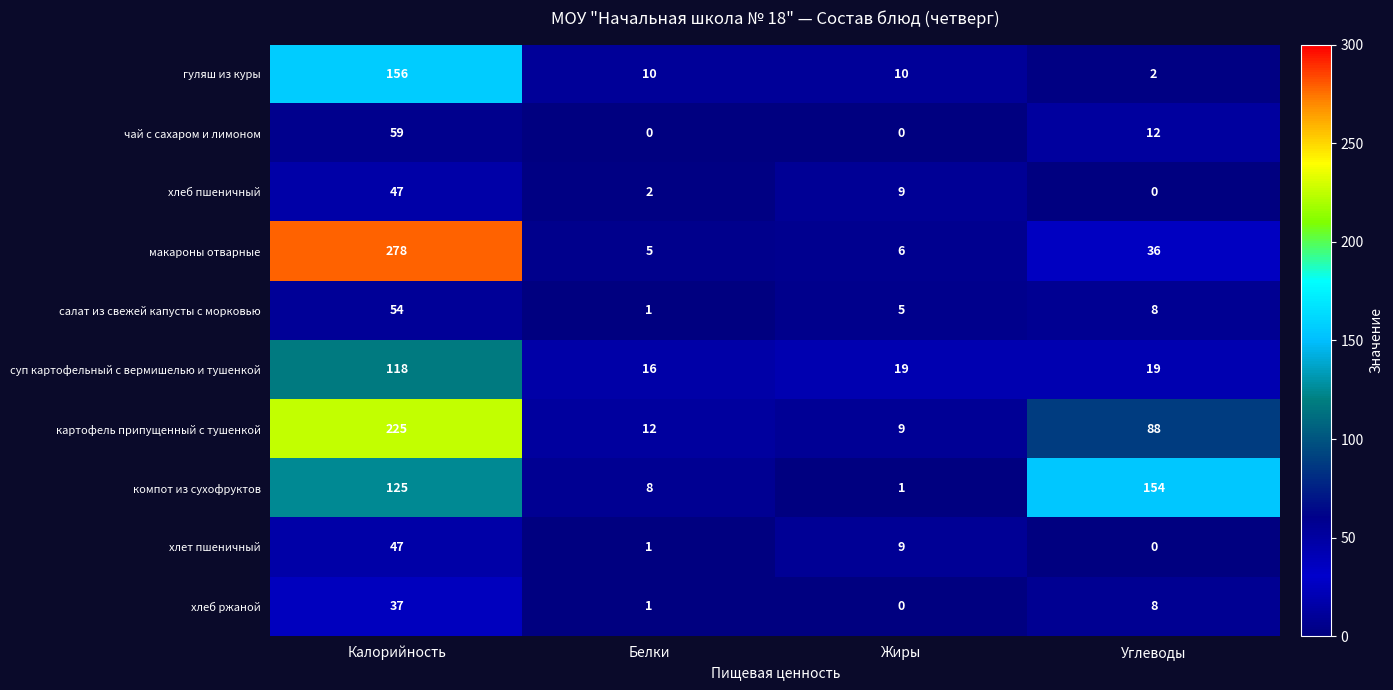

True or false: хлеб ржаной has a value of 0 at Жиры.

True